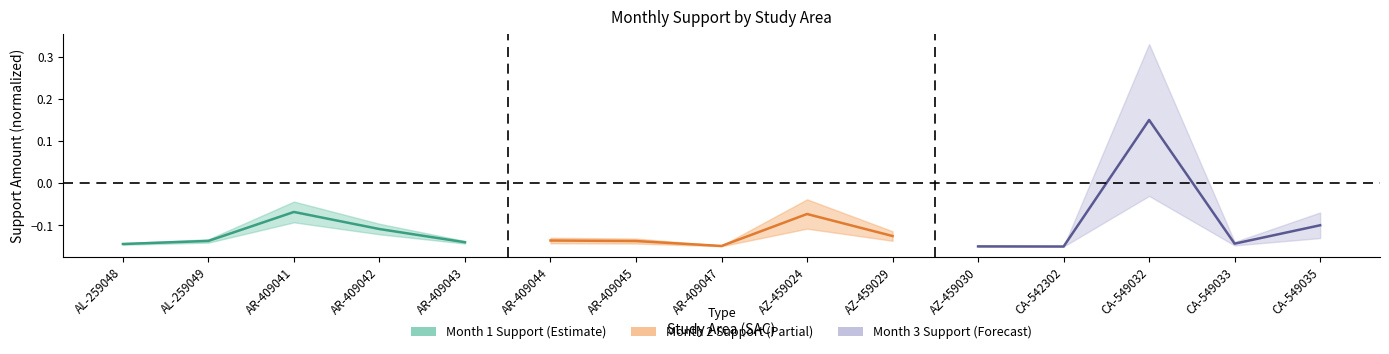

What is the label of the 5th point from the left?

AR-409043